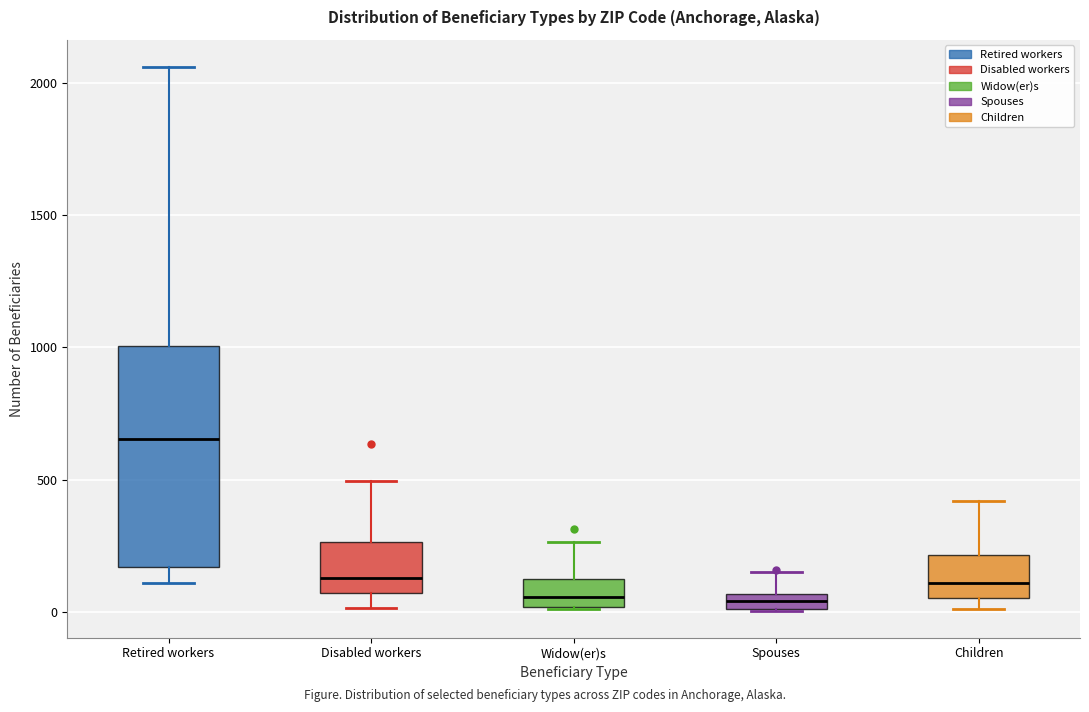

Where is the lower edge of the box for Disabled workers on the y-axis? The values are not printed on the chart, so give them approximately, as read against the axis.

50